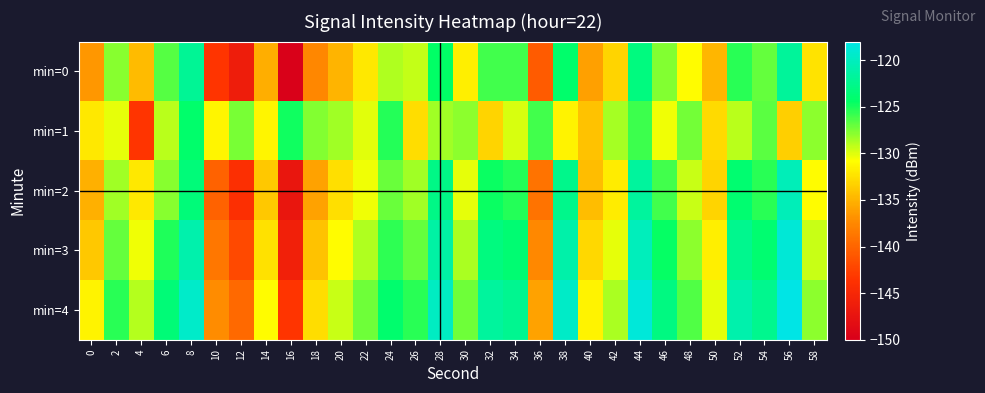

Which has a higher value, 10 or 26?

26